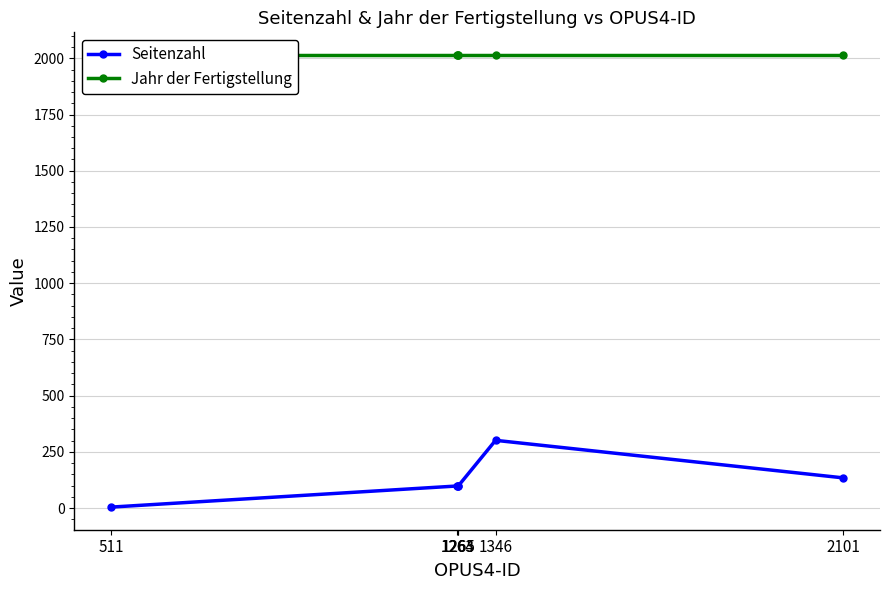

Is this an area chart (filled region under the line)?

No